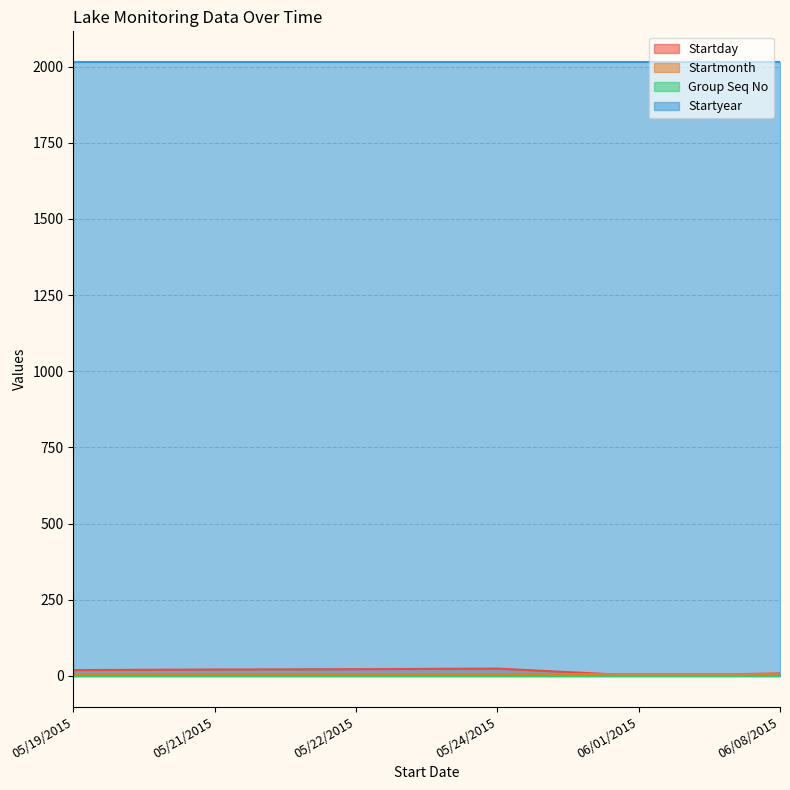

Which series changed the most between 05/22/2015 and 06/08/2015?

Startday